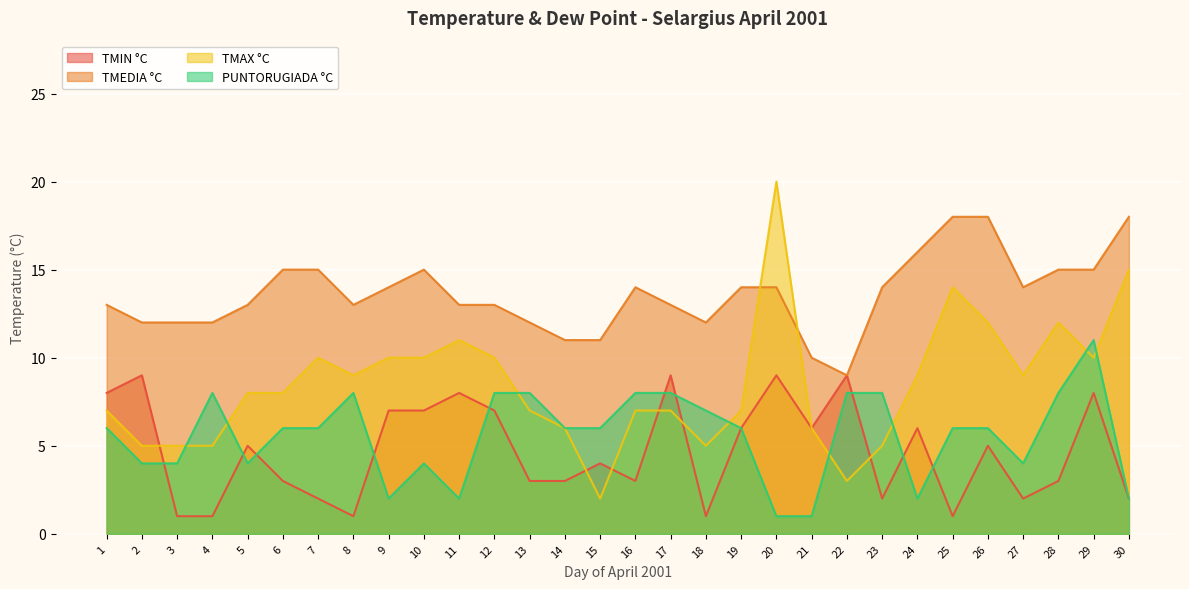

What is the smallest value displayed?

1